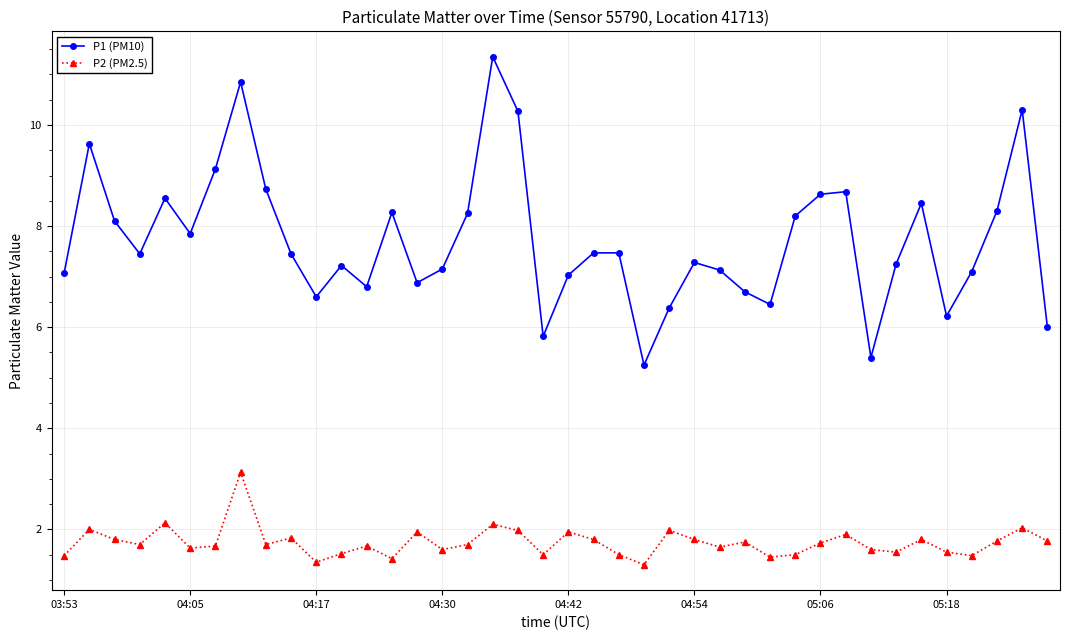

What is the maximum value for P2 (PM2.5)?

3.1